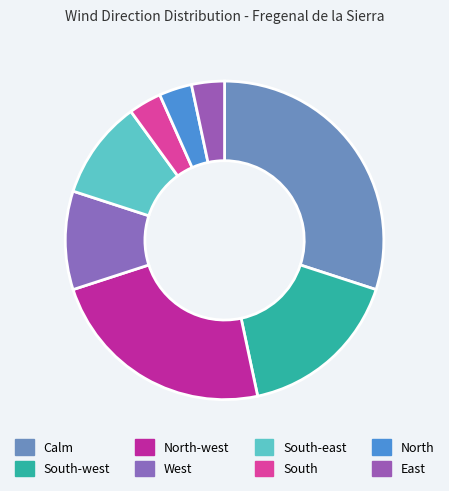

What percentage do East and South together represent?

6.7%